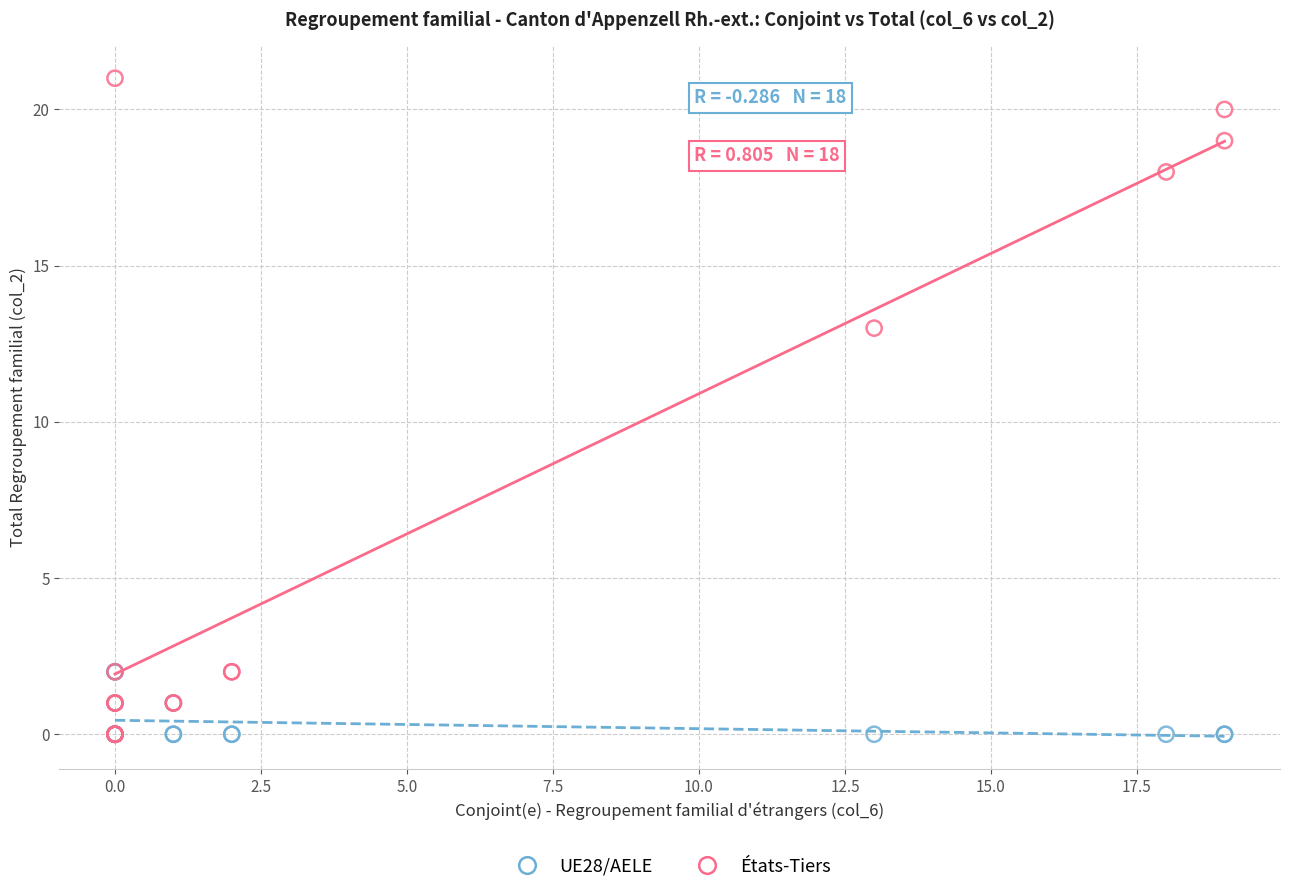

Which series has the largest Y range (max minus min)?

États-Tiers